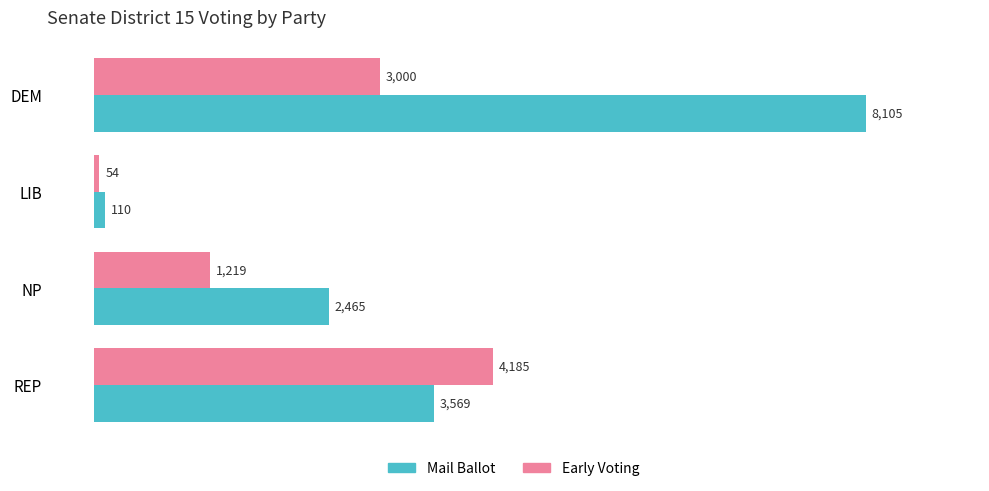

Is it true that Early Voting equals 4185 at REP?

True